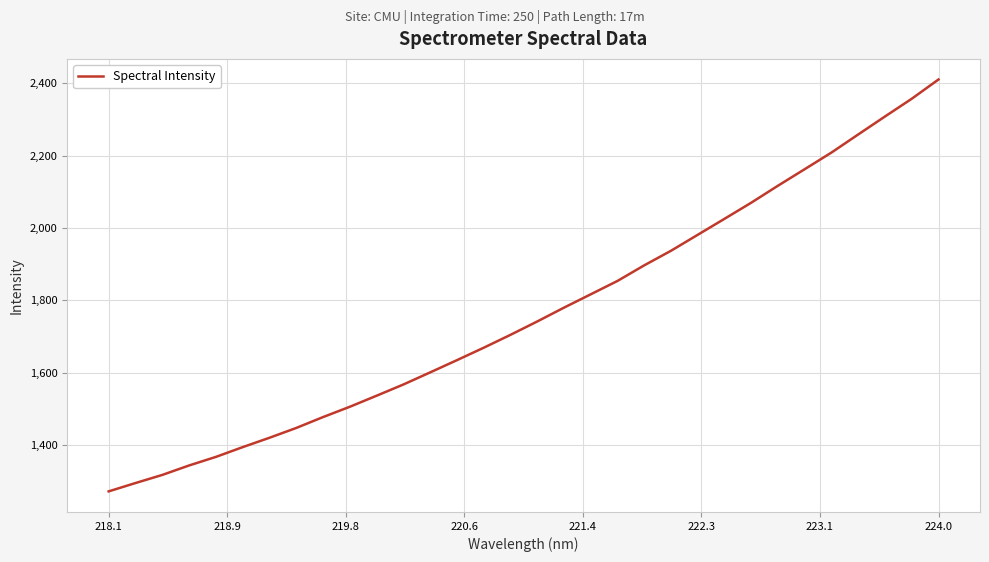

What is the minimum value shown in the chart?

1272.2